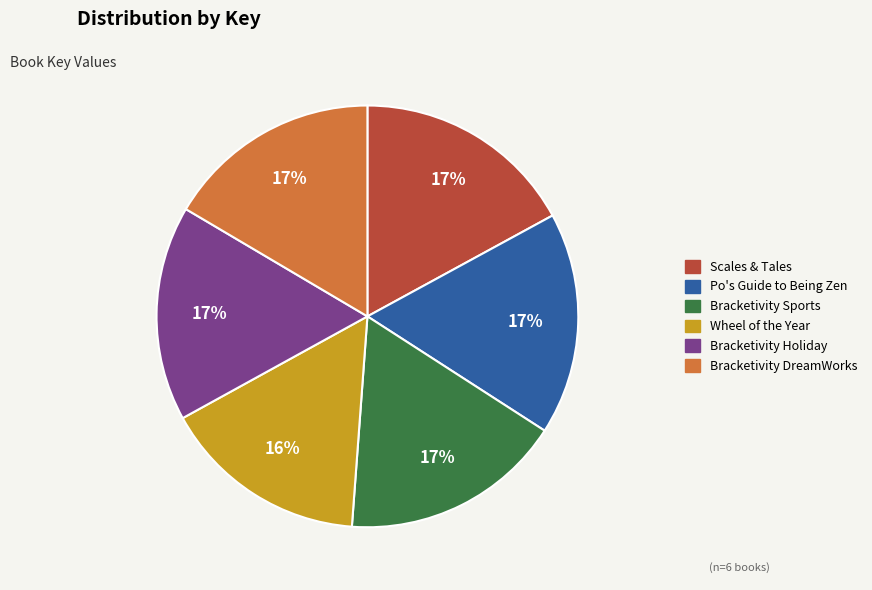

What is the smallest slice in the pie chart?

Wheel of the Year